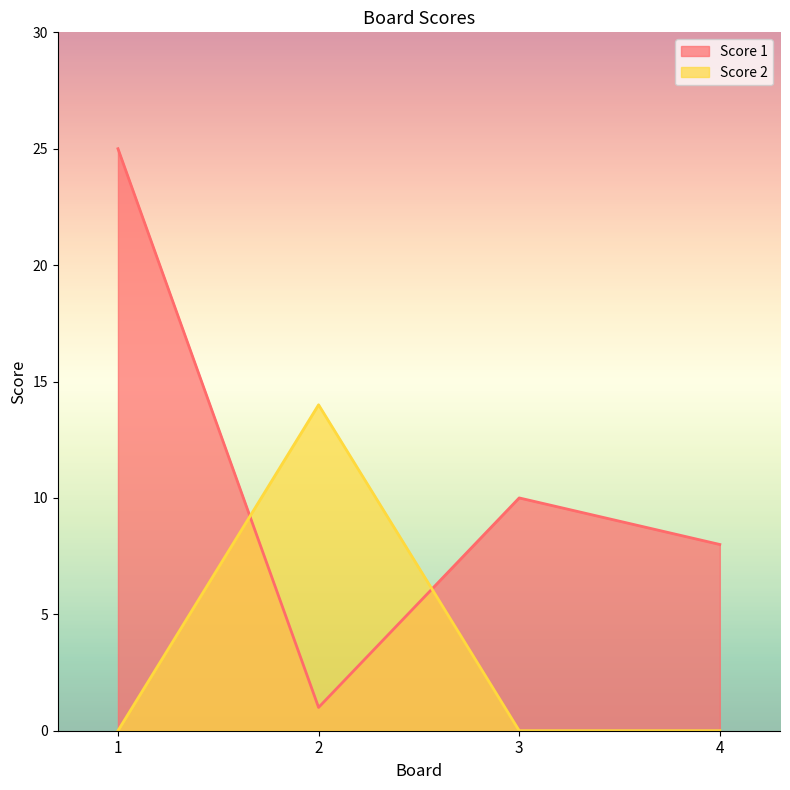

Rank the series by their average value, from lowest to highest.

Score 2, Score 1